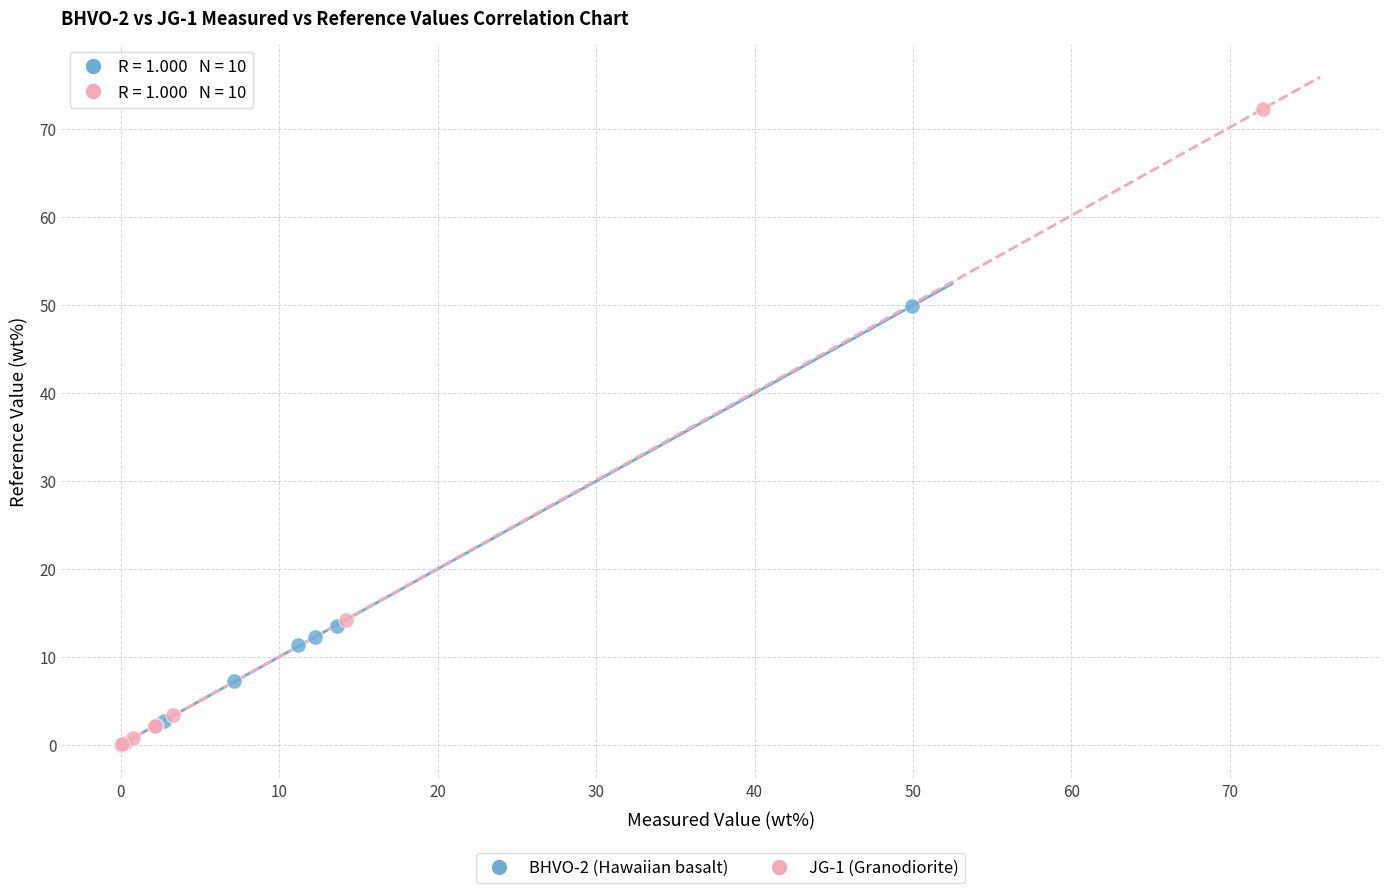

Which series has the widest spread of Y values?

JG-1 (Granodiorite)